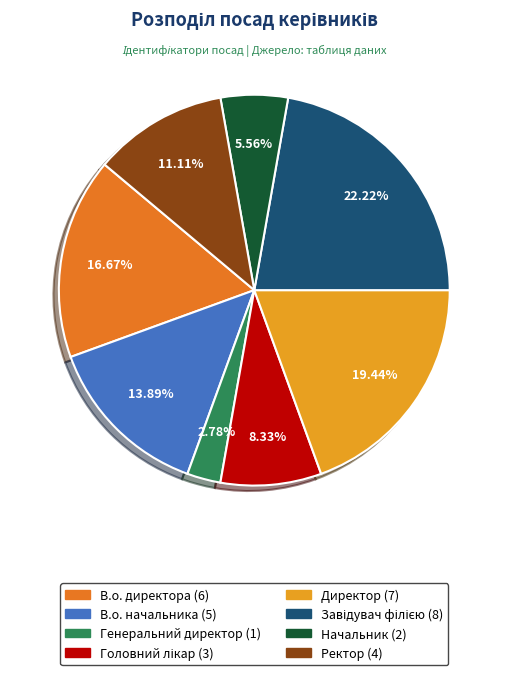

Approximately how many times larger is the value at В.о. директора compared to Начальник?

3.0